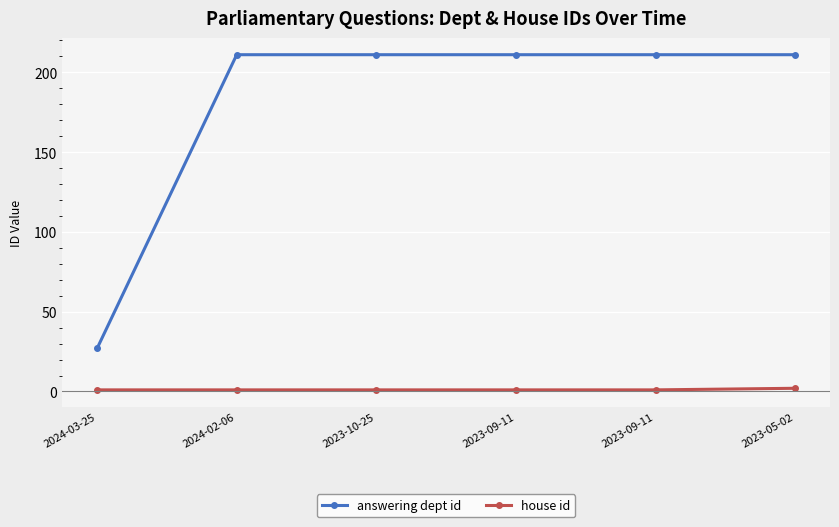

What is the difference between the maximum and minimum values in the house id series?

1